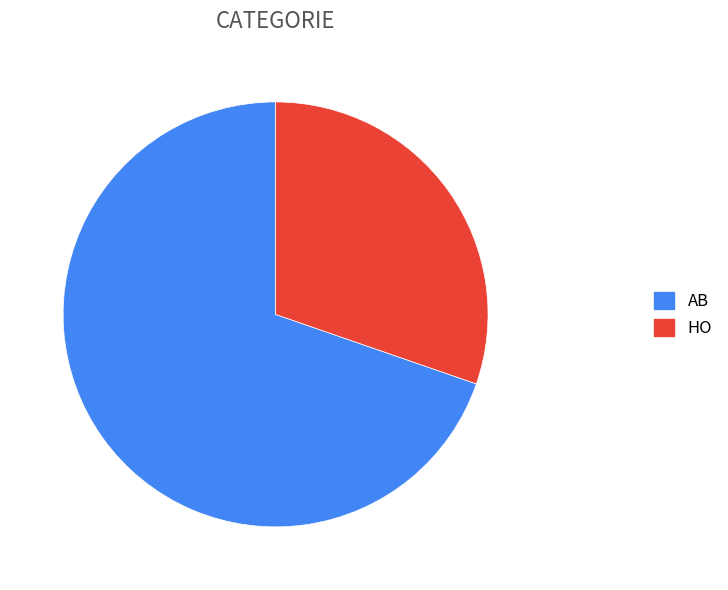

Which category accounts for the majority?

AB